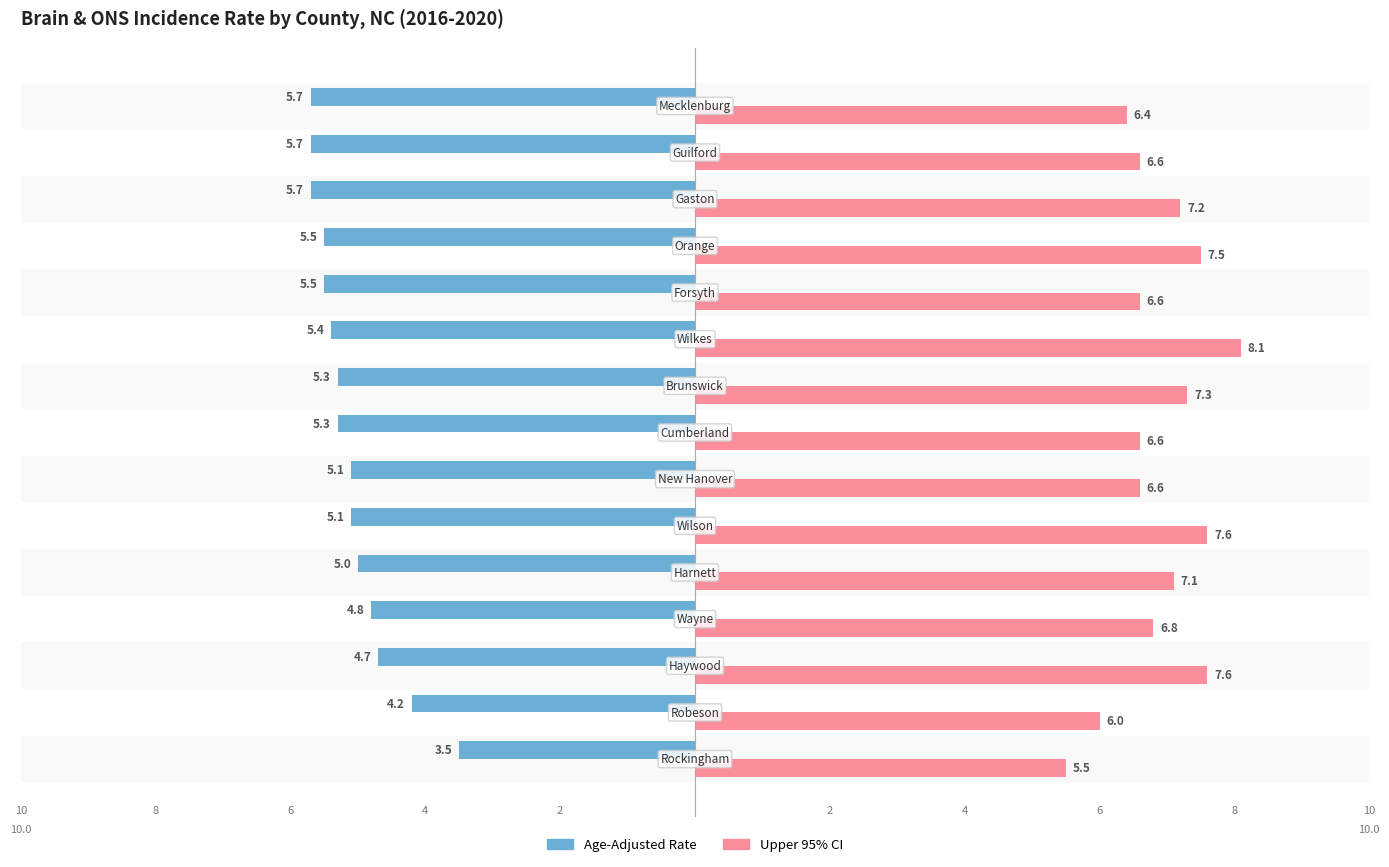

What are all the series names shown in the legend?

Age-Adjusted Rate, Upper 95% CI